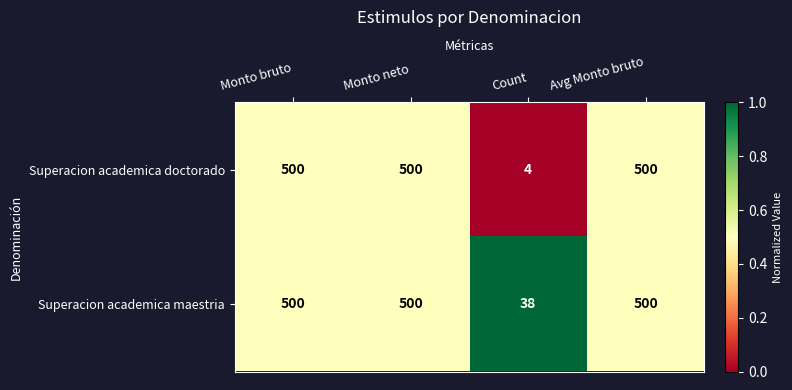

Which series has the widest spread of values?

Superacion academica doctorado